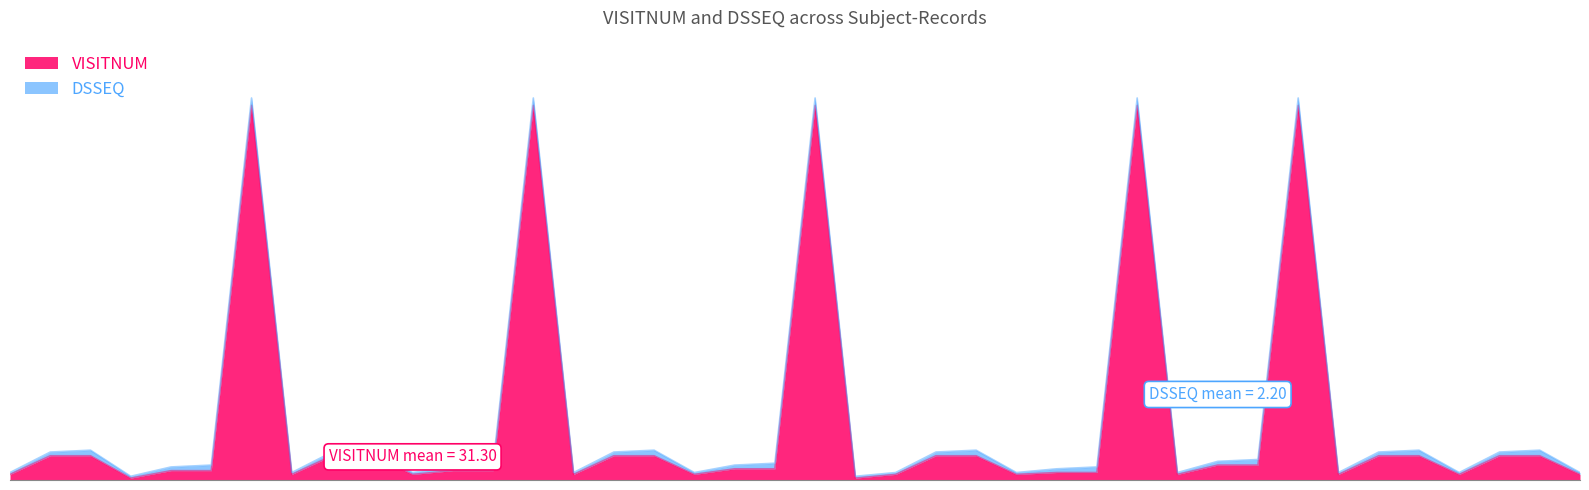

Approximately how many times larger is the value at 01-701-1028_2 compared to 01-701-1033_1?

4.3